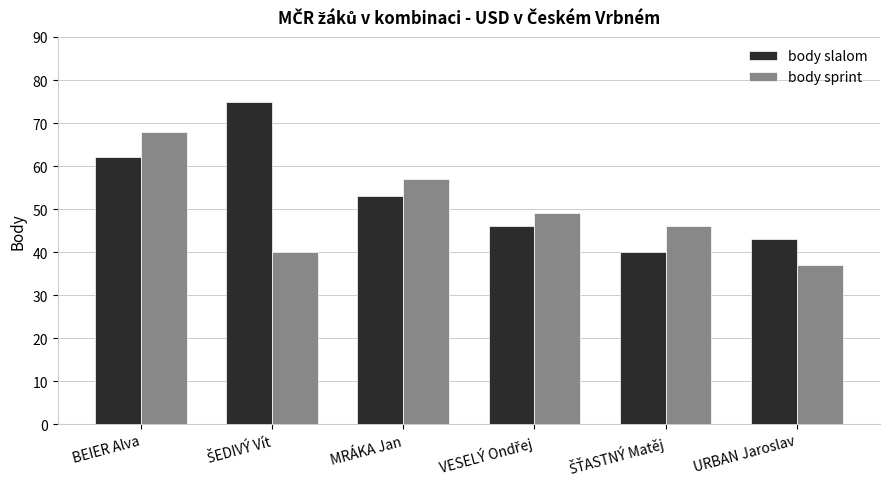

How many data points does each series have?

6